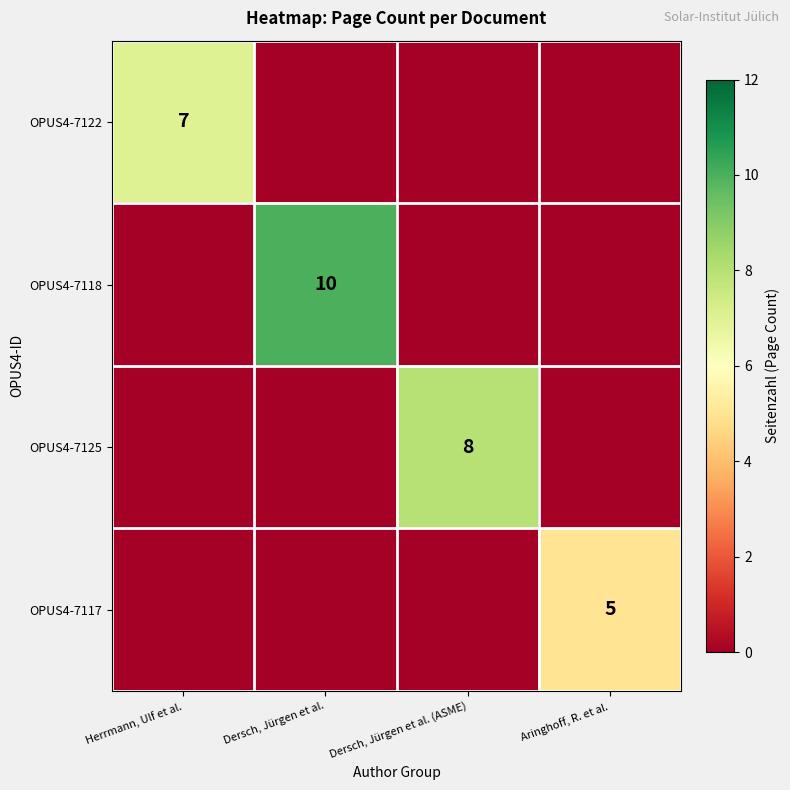

The value of OPUS4-7122 at Herrmann, Ulf et al. is 7. True or false?

True